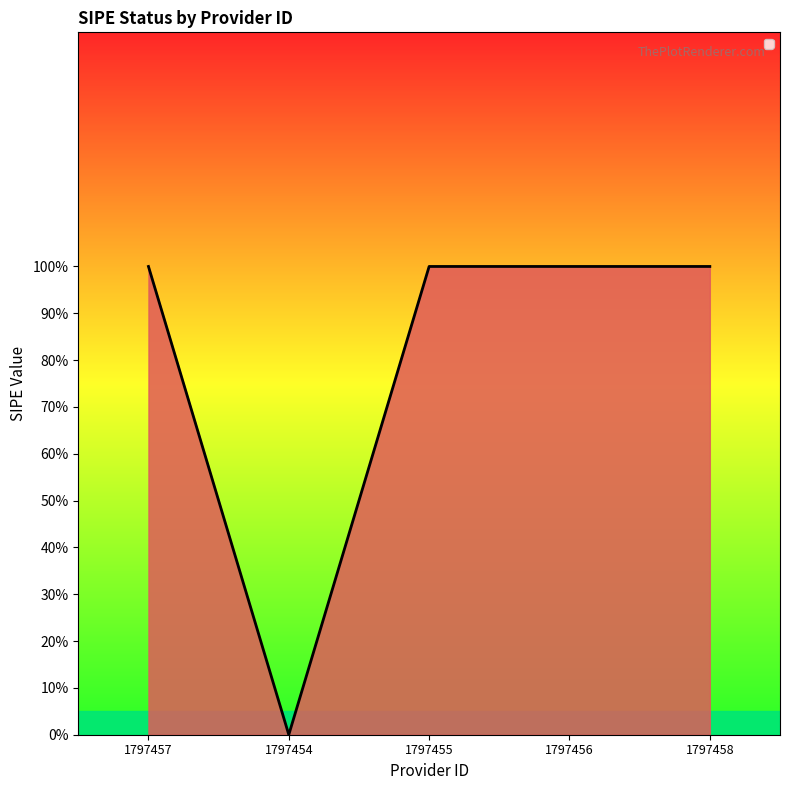

Does the chart display data point markers on the line(s)?

No